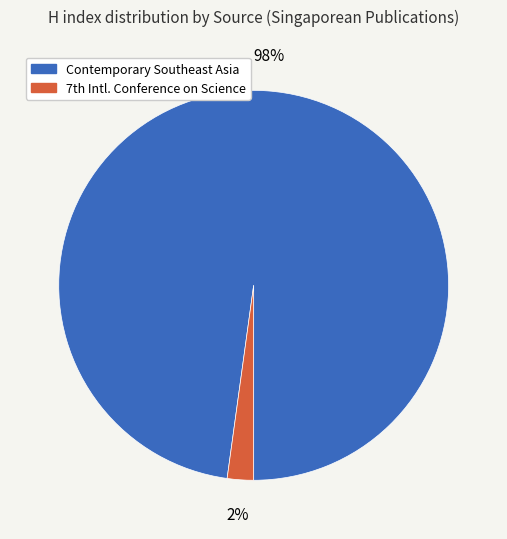

Count the number of slices in the pie.

2